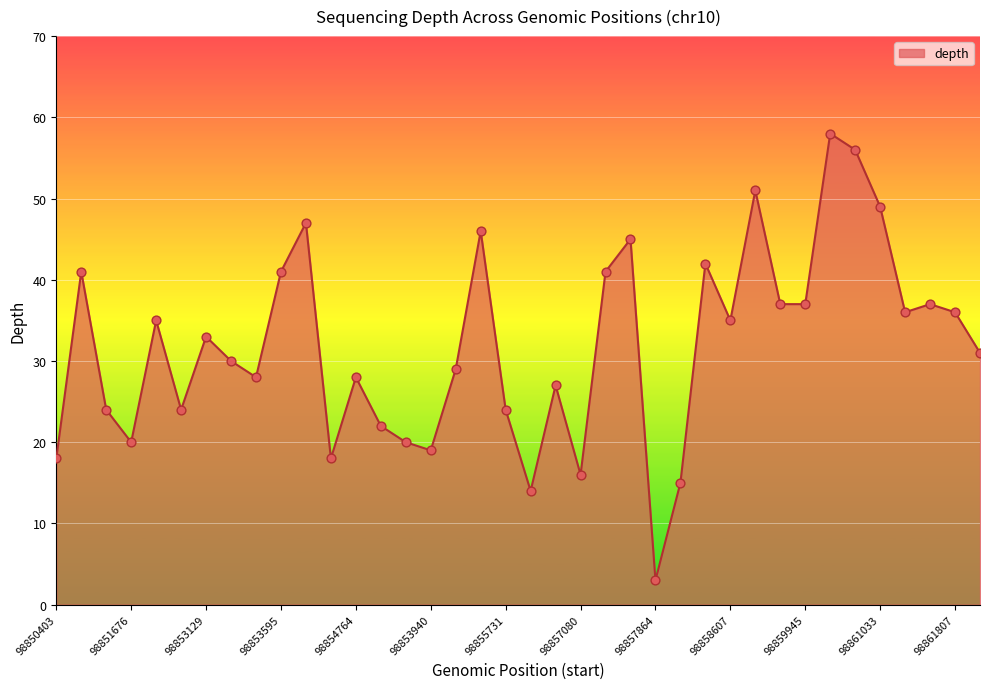

What is the smallest value displayed?

3